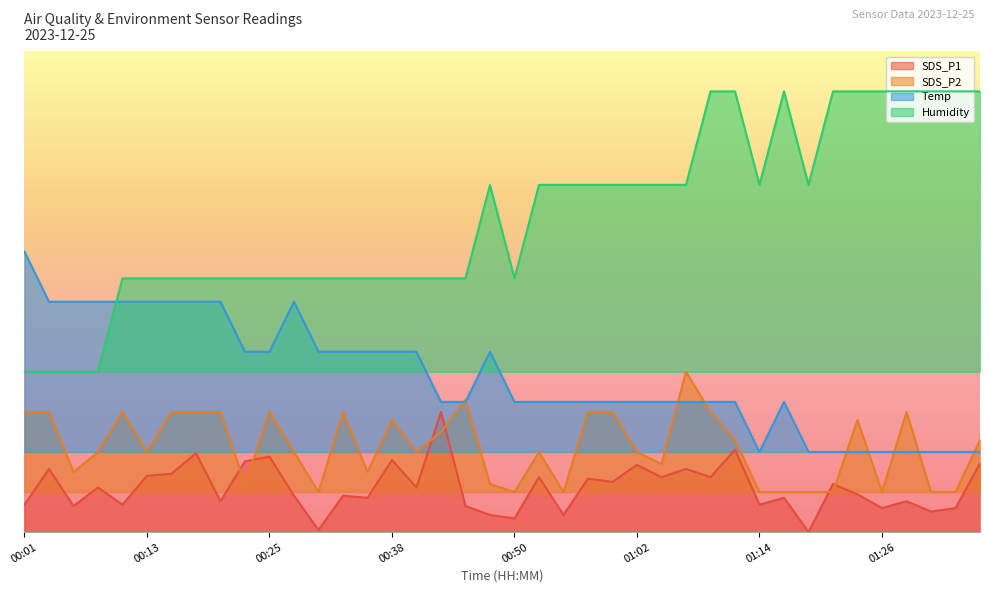

What is the difference between the highest and lowest values at 00:06?

25.5